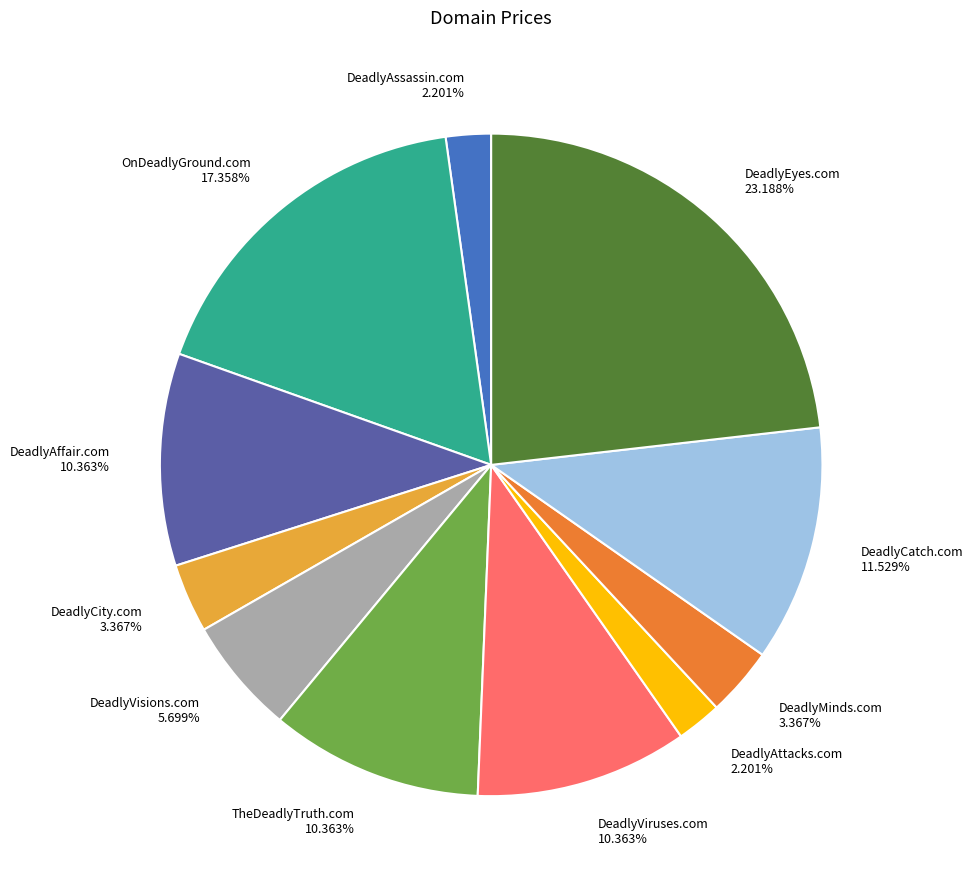

How many segments does this pie chart have?

11